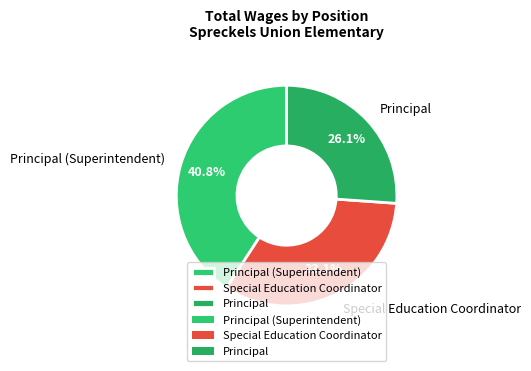

True or false: Principal (Superintendent) accounts for 31% of the total.

False